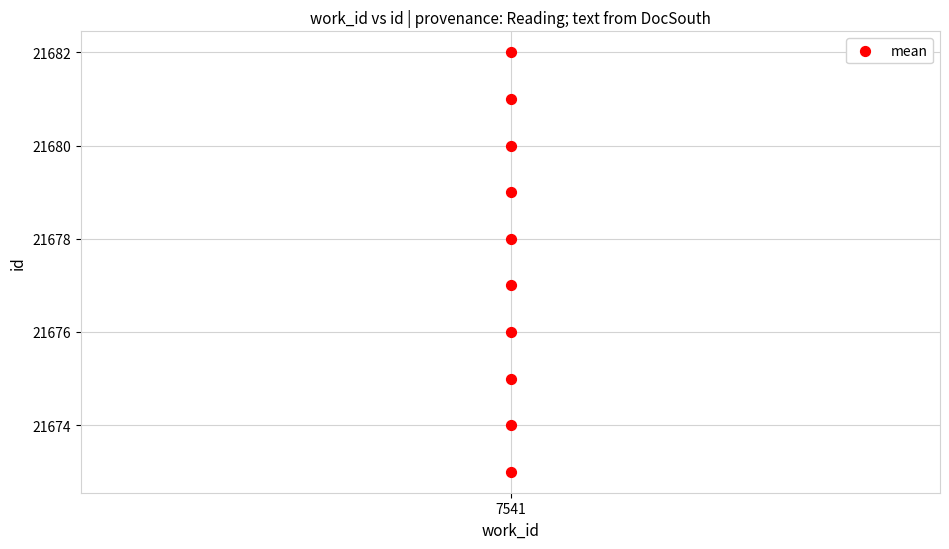

What is the average Y value?

21678